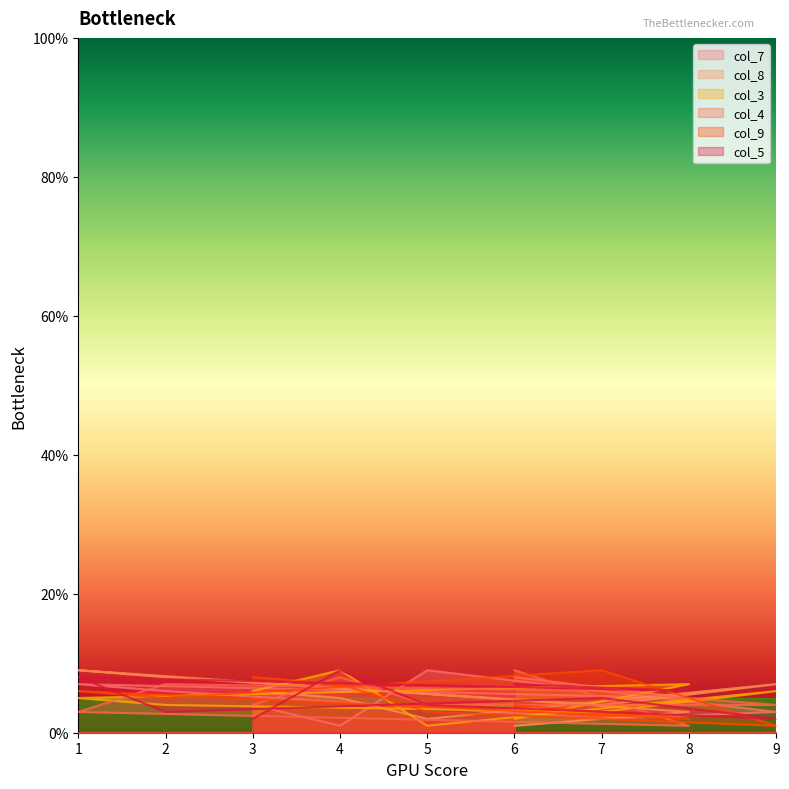

True or false: col_9 has more than 2 points higher than both neighbors.

False